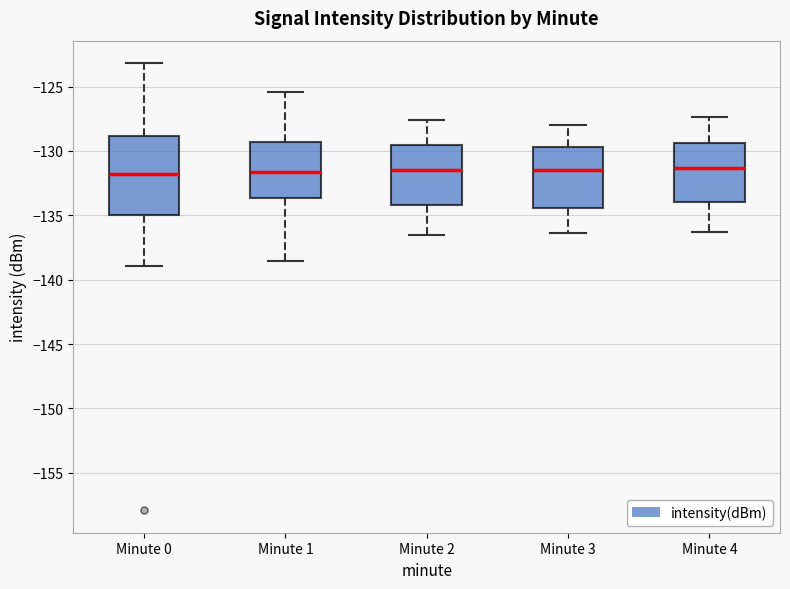

Reading left to right, transcribe this box plot: for each box, give where its median line is, the range the box spans, and where its two whiskers end, as read against the y-axis. The values are not printed on the chart, so give them approximately, as read against the axis.

Minute 0: median -132.0, box -135.0 to -129.0, whiskers -139.0 to -123.0
Minute 1: median -131.5, box -133.5 to -129.5, whiskers -138.5 to -125.5
Minute 2: median -131.5, box -134.0 to -129.5, whiskers -136.5 to -127.5
Minute 3: median -131.5, box -134.5 to -129.5, whiskers -136.5 to -128.0
Minute 4: median -131.5, box -134.0 to -129.5, whiskers -136.5 to -127.5